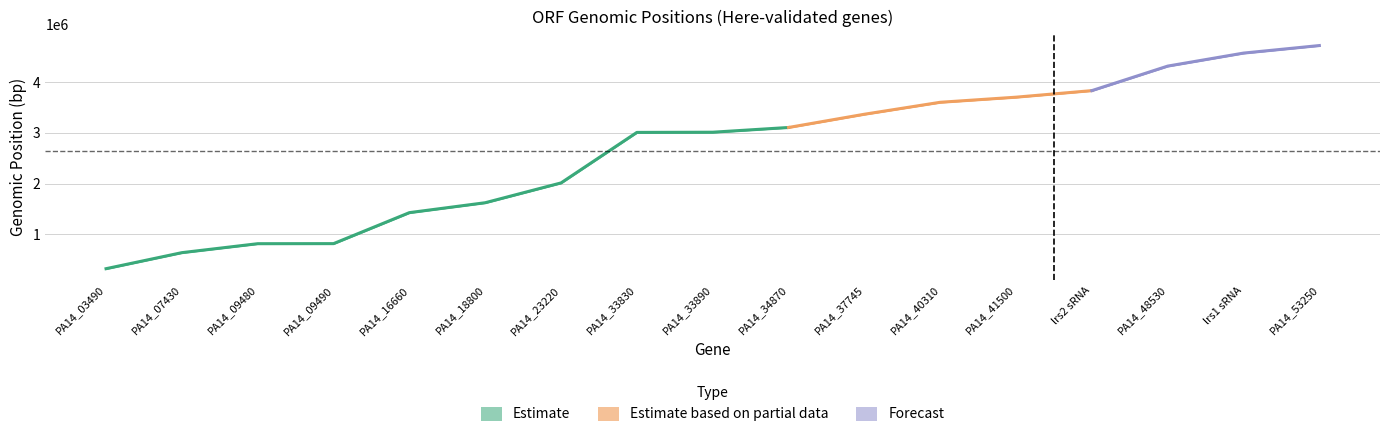

Read the orf_from value at PA14_40310.

3601464